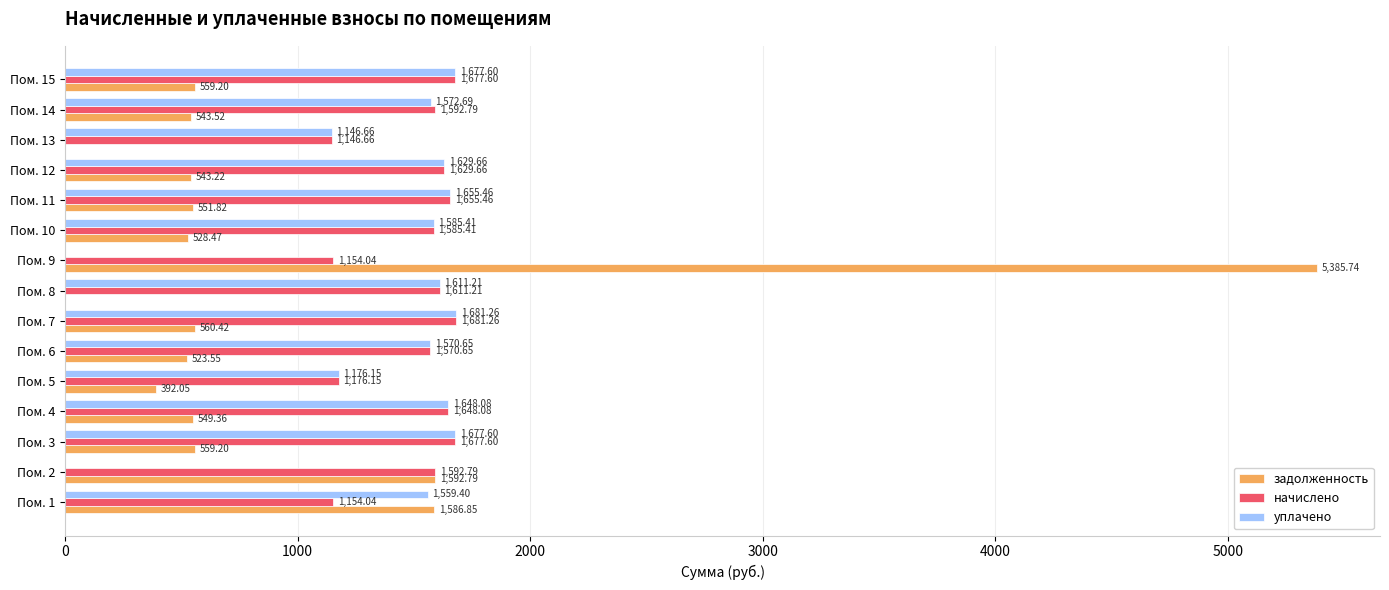

Is the value of задолженность at Пом. 5 greater than the value of уплачено at Пом. 4?

No